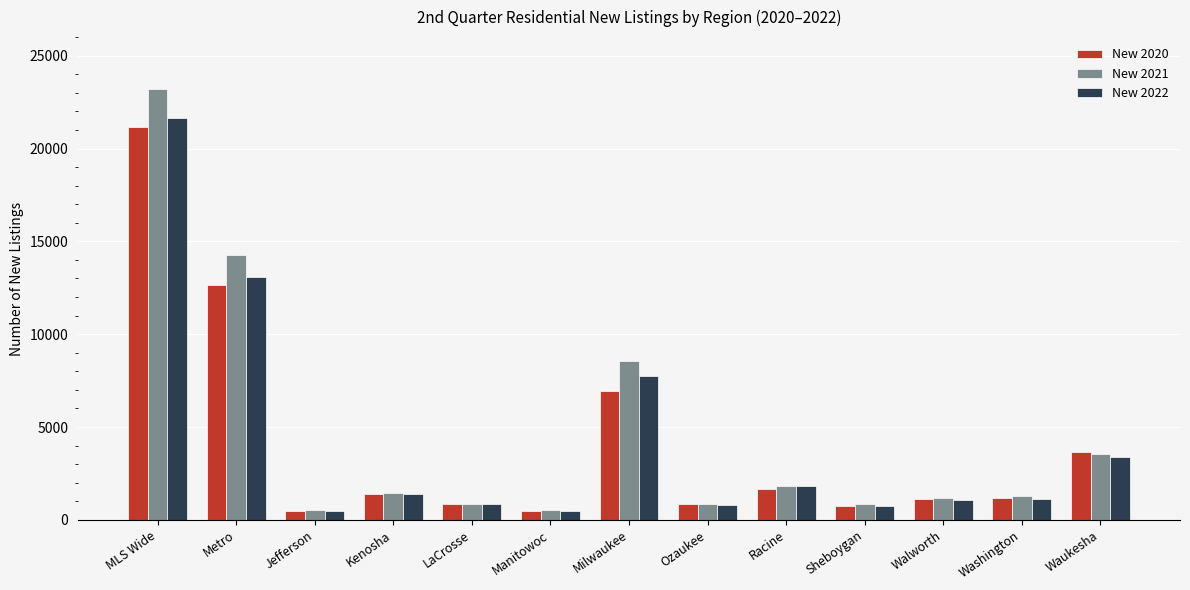

At which category is the sum across all series the highest?

MLS Wide